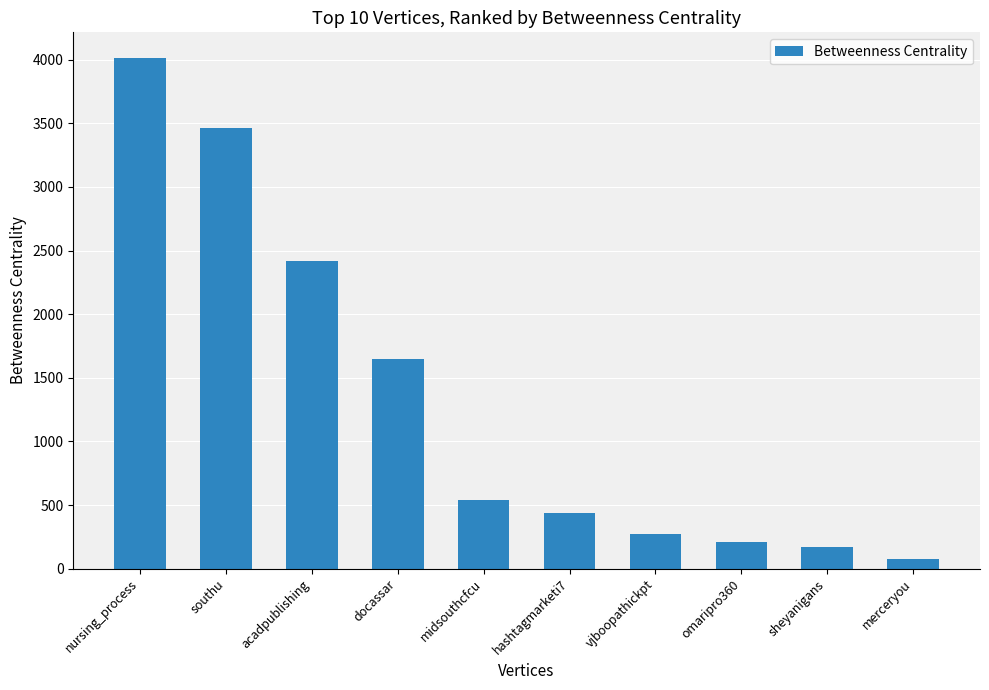

Which has a higher value, omaripro360 or vjboopathickpt?

vjboopathickpt